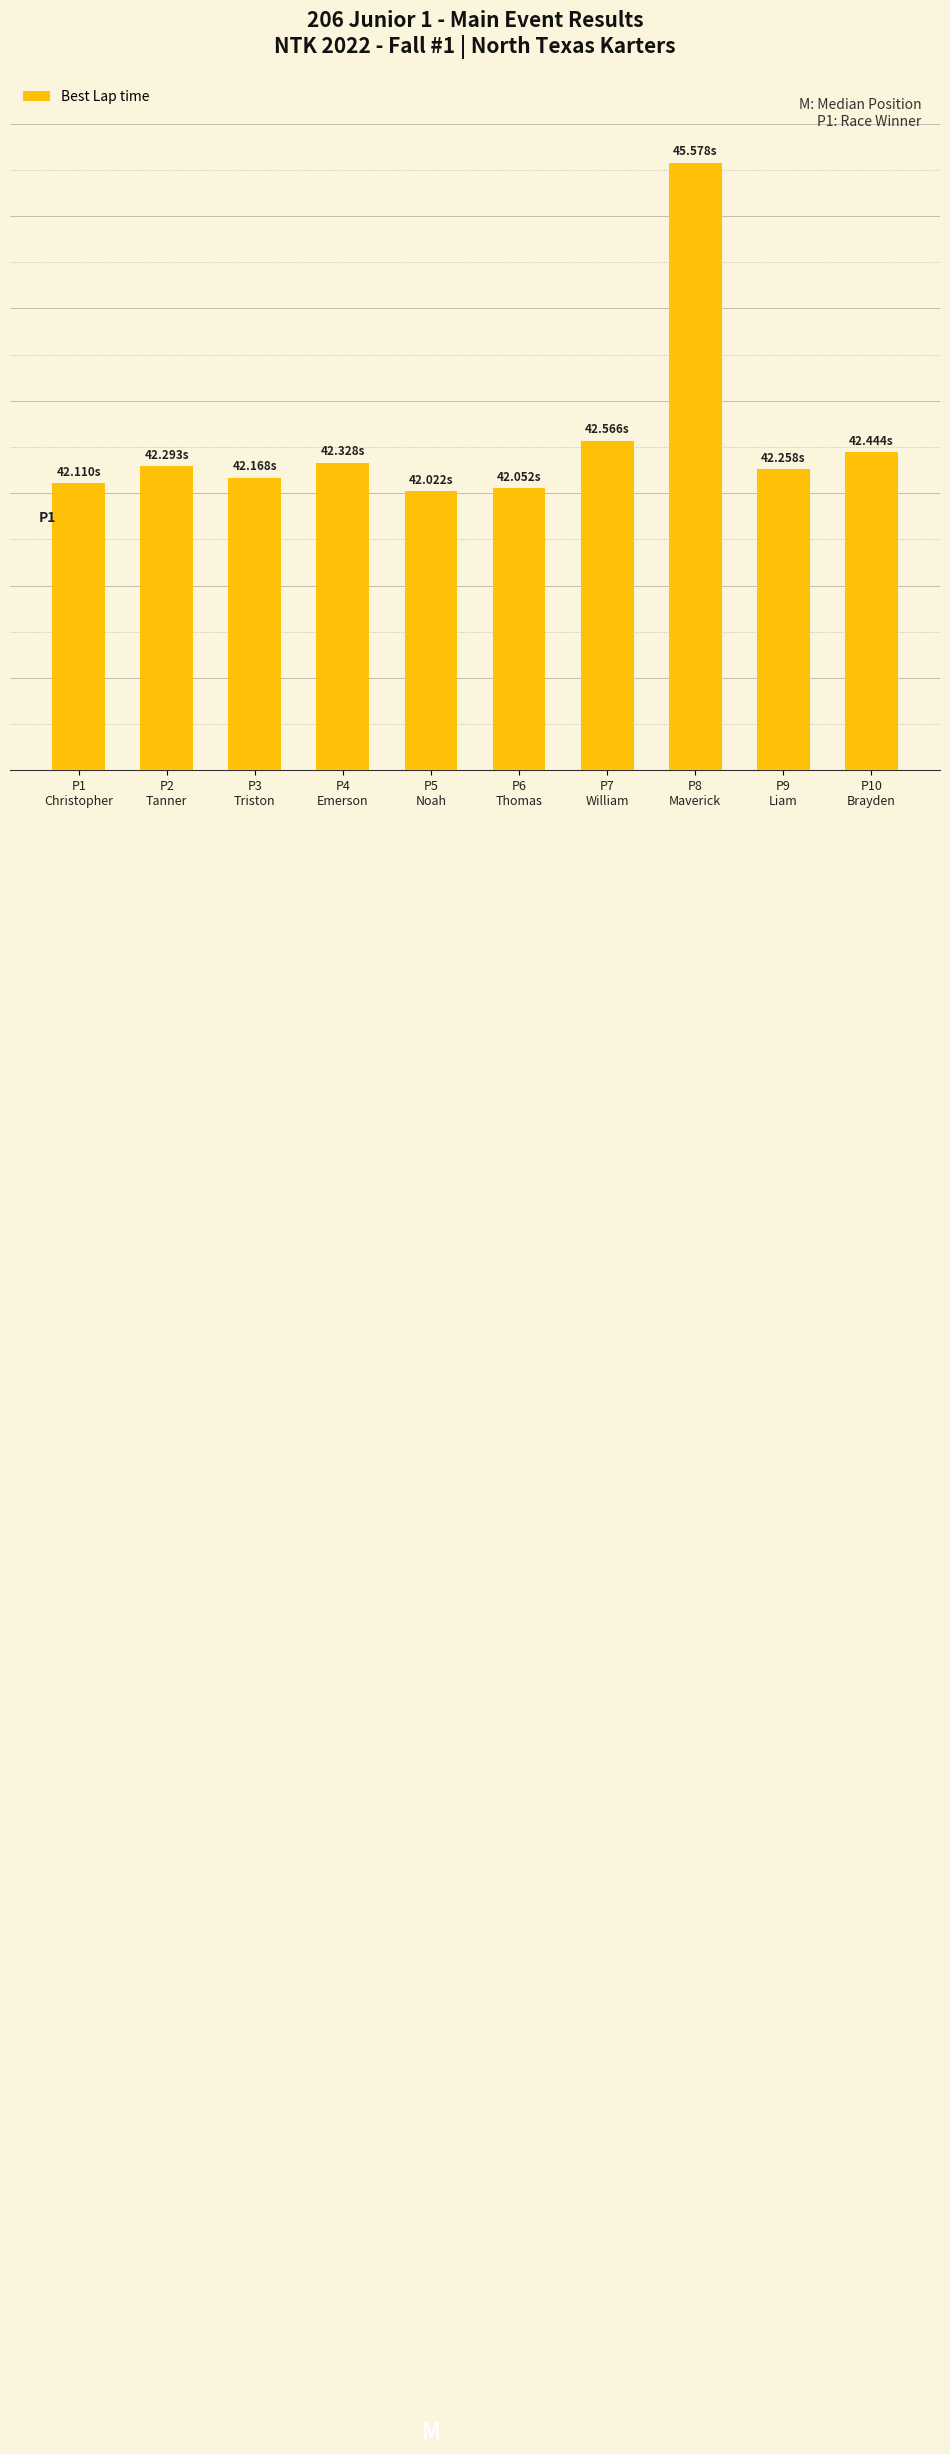

What is the greatest value displayed?

45.6